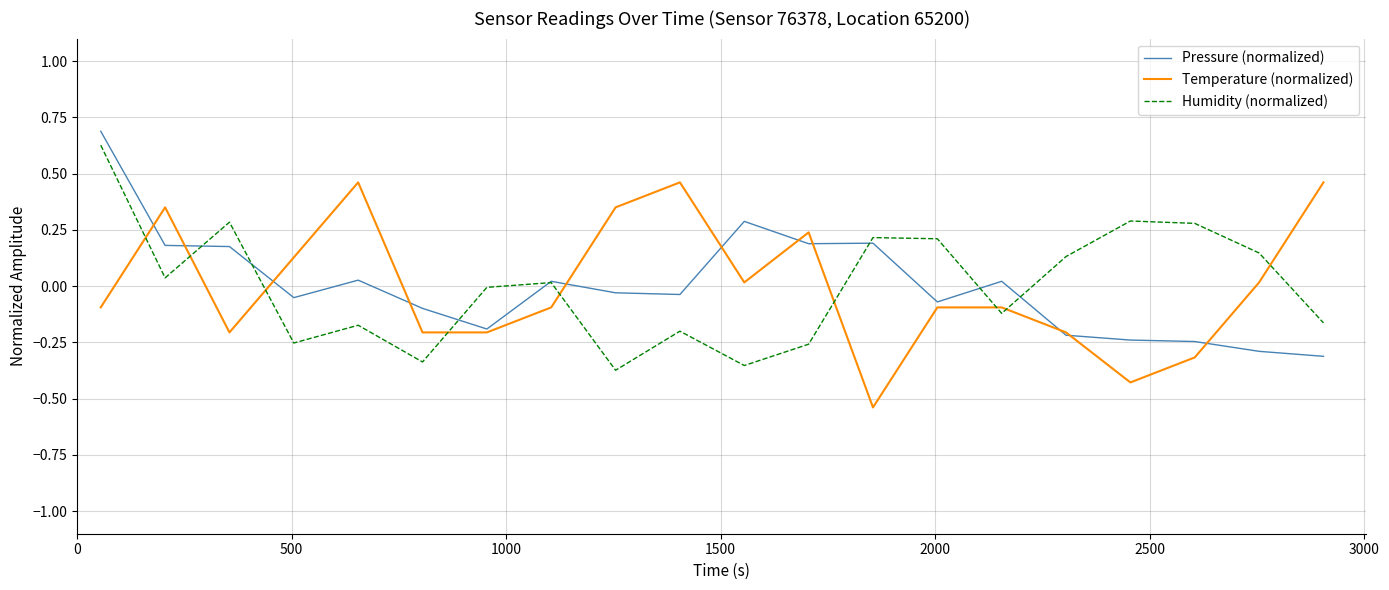

What are all the series names shown in the legend?

Pressure (normalized), Temperature (normalized), Humidity (normalized)